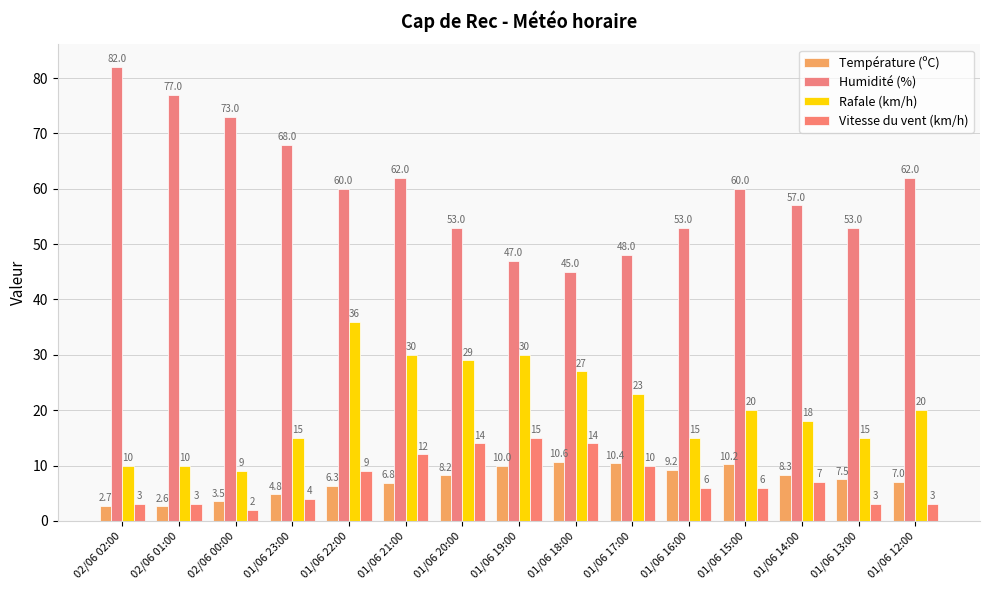

Count the number of data series in this chart.

4